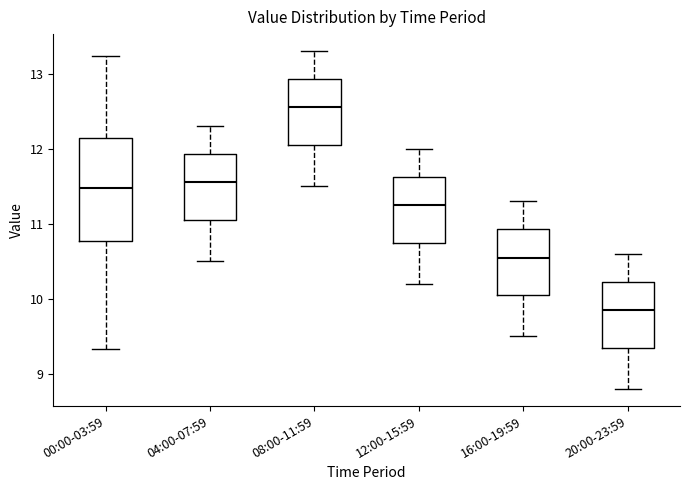

Where does the upper whisker of the box for 08:00-11:59 end on the y-axis? The values are not printed on the chart, so give them approximately, as read against the axis.

13.3